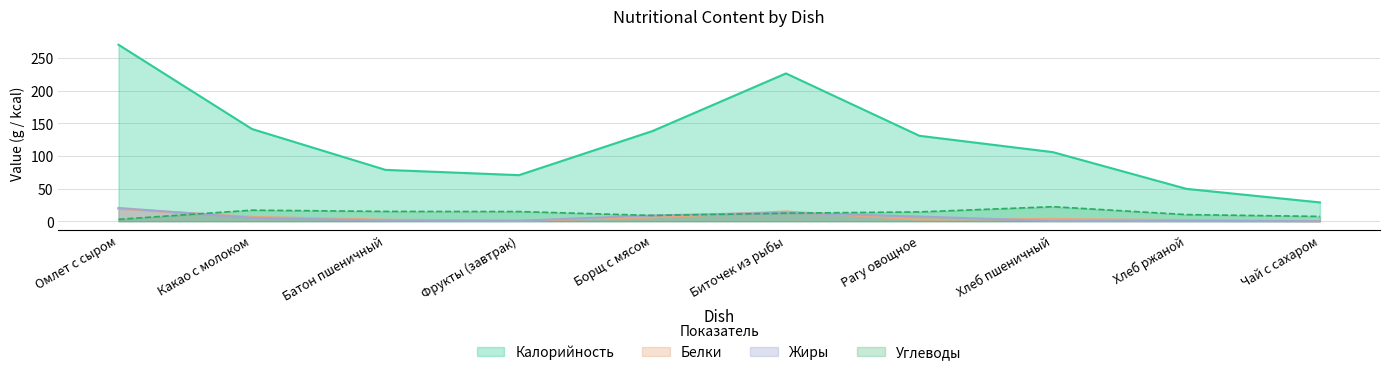

Between Батон пшеничный and Хлеб ржаной, which is larger?

Батон пшеничный